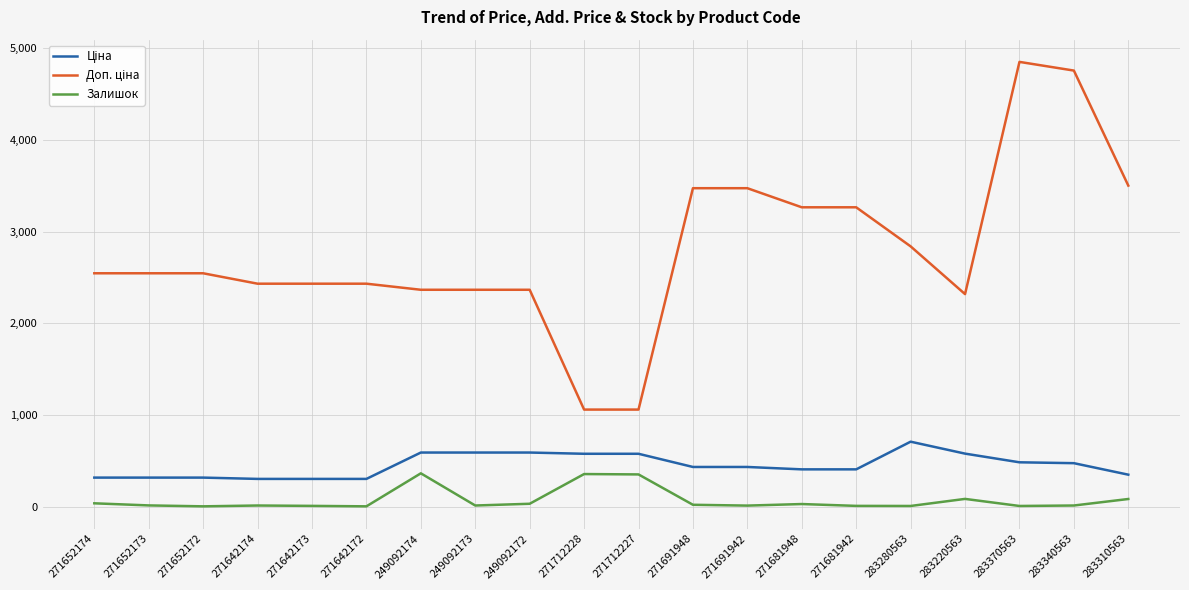

What value does the Залишок series have at 271712228?

357.0